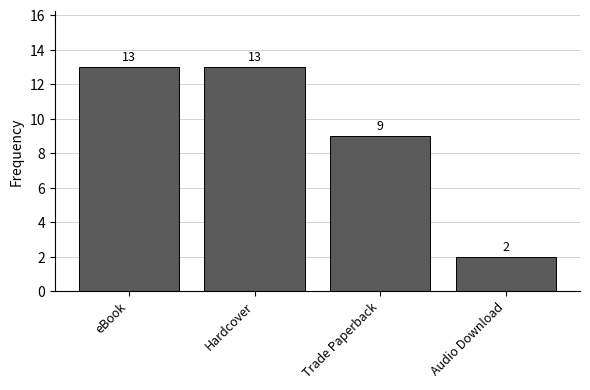

What is the value of the 2nd bar from the left?

13